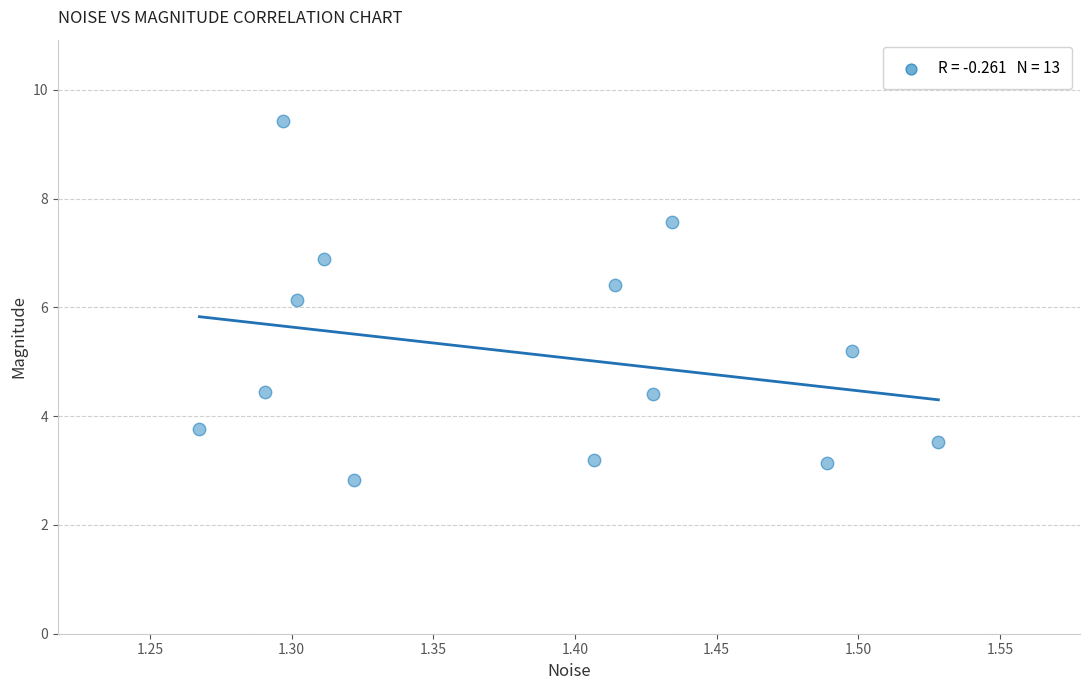

What is the range of Y values (max minus min)?

6.6